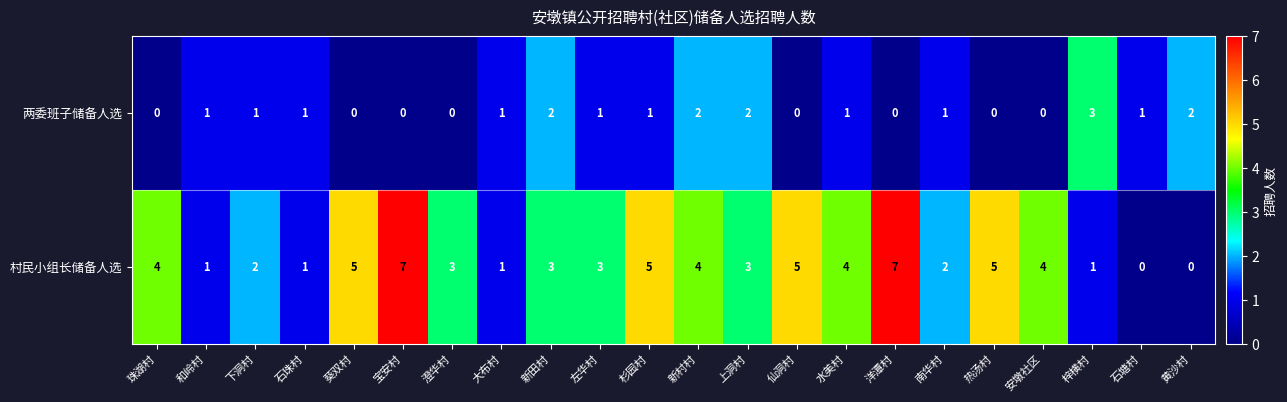

What is the greatest value displayed?

7